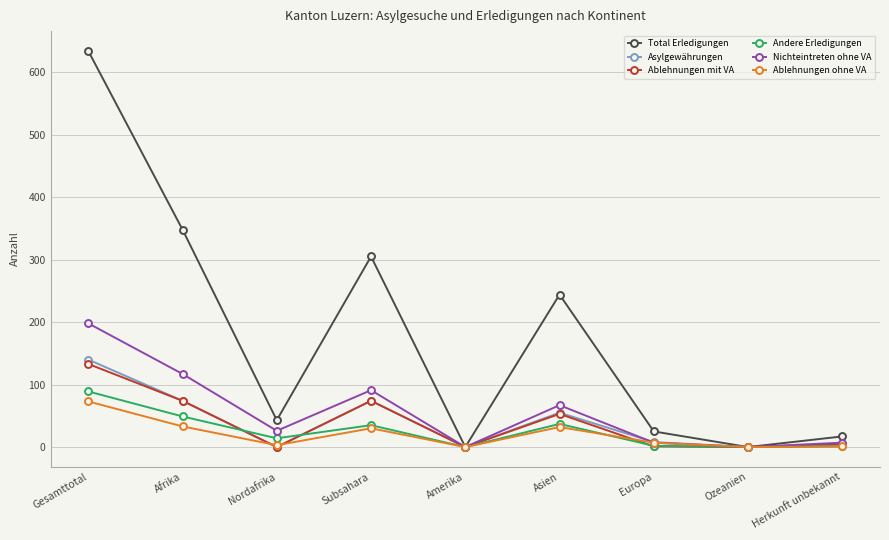

What is the spread (max minus min) of values at Asien?

212